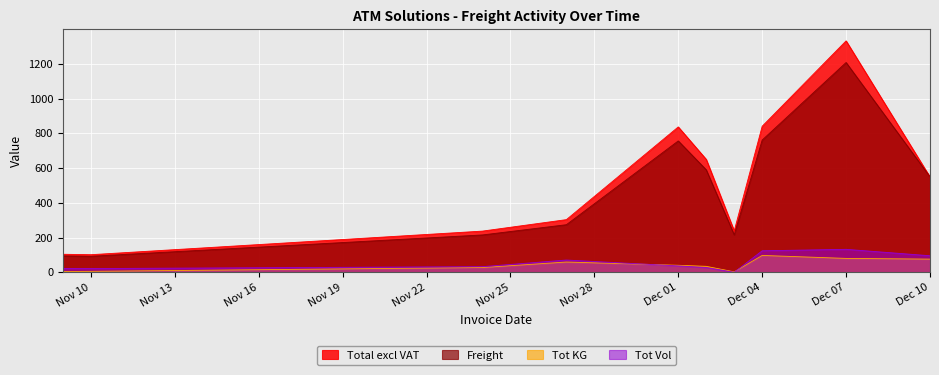

How many data points in Tot Vol are less than 37?

5